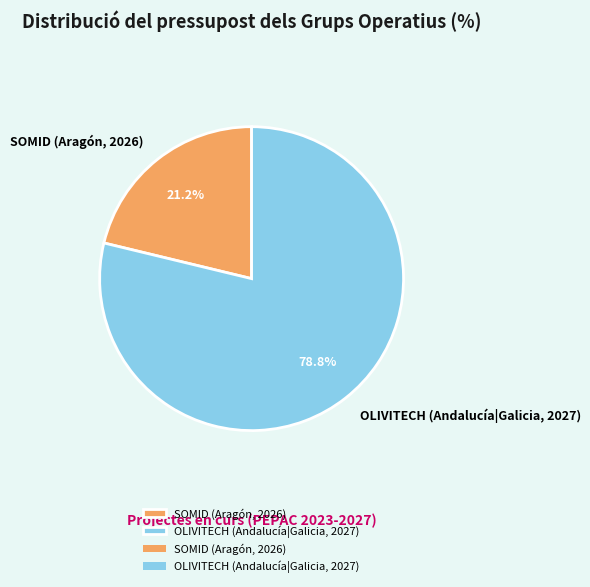

What percentage is the OLIVITECH (Andalucía|Galicia, 2027) slice, to the nearest percent?

79%